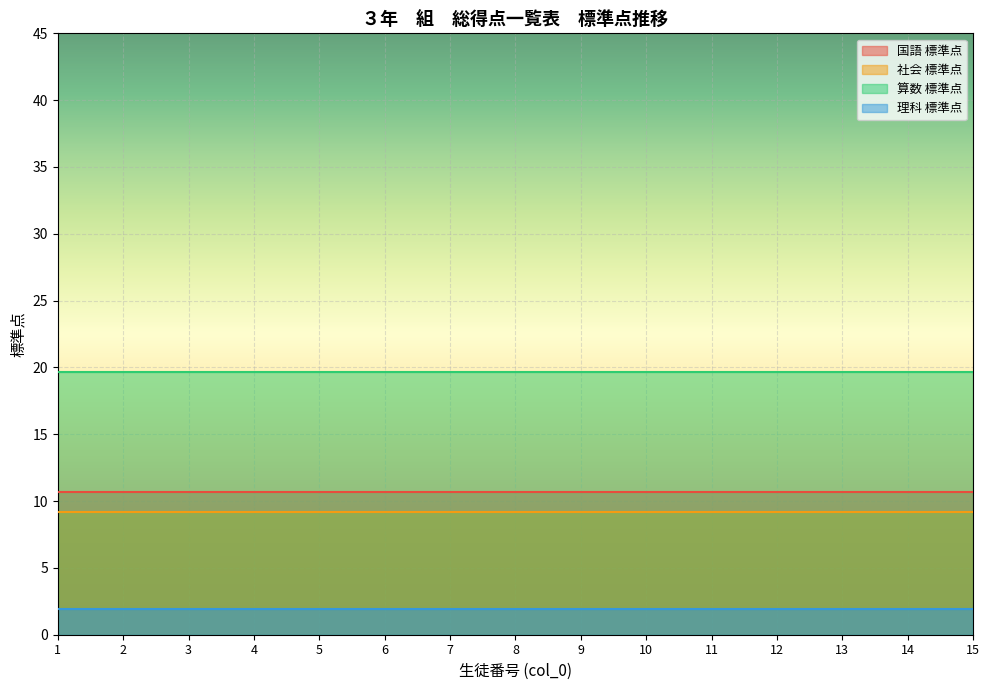

Reading left to right, transcribe all the data shown in this chart.

国語 標準点: 10.7	10.7	10.7	10.7	10.7	10.7	10.7	10.7	10.7	10.7	10.7	10.7	10.7	10.7	10.7
社会 標準点: 9.2	9.2	9.2	9.2	9.2	9.2	9.2	9.2	9.2	9.2	9.2	9.2	9.2	9.2	9.2
算数 標準点: 19.6	19.6	19.6	19.6	19.6	19.6	19.6	19.6	19.6	19.6	19.6	19.6	19.6	19.6	19.6
理科 標準点: 2.0	2.0	2.0	2.0	2.0	2.0	2.0	2.0	2.0	2.0	2.0	2.0	2.0	2.0	2.0